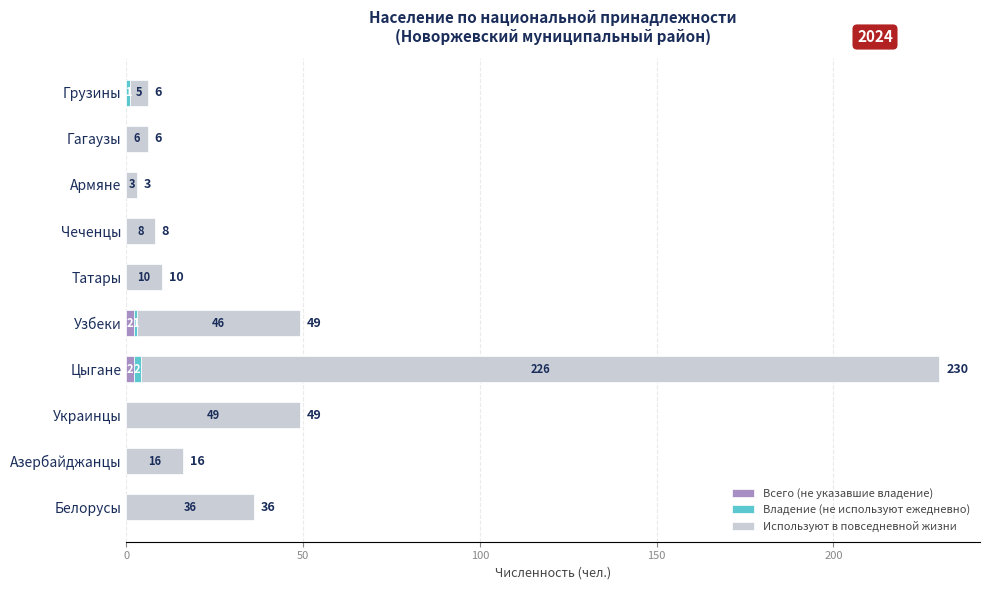

What is the total value across all series at Узбеки?

49